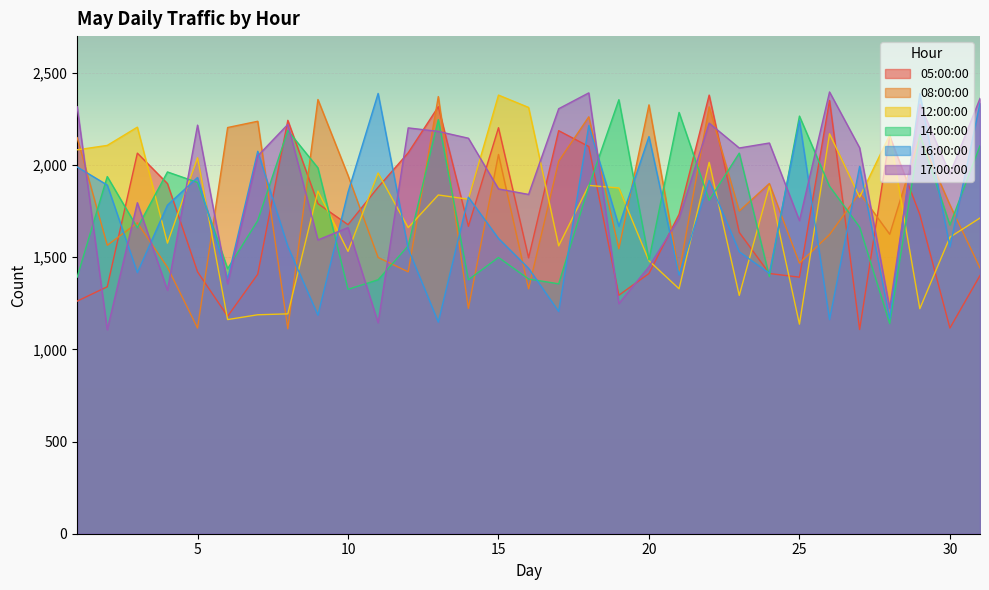

What is the approximate value of 16:00:00 at 7?

2075